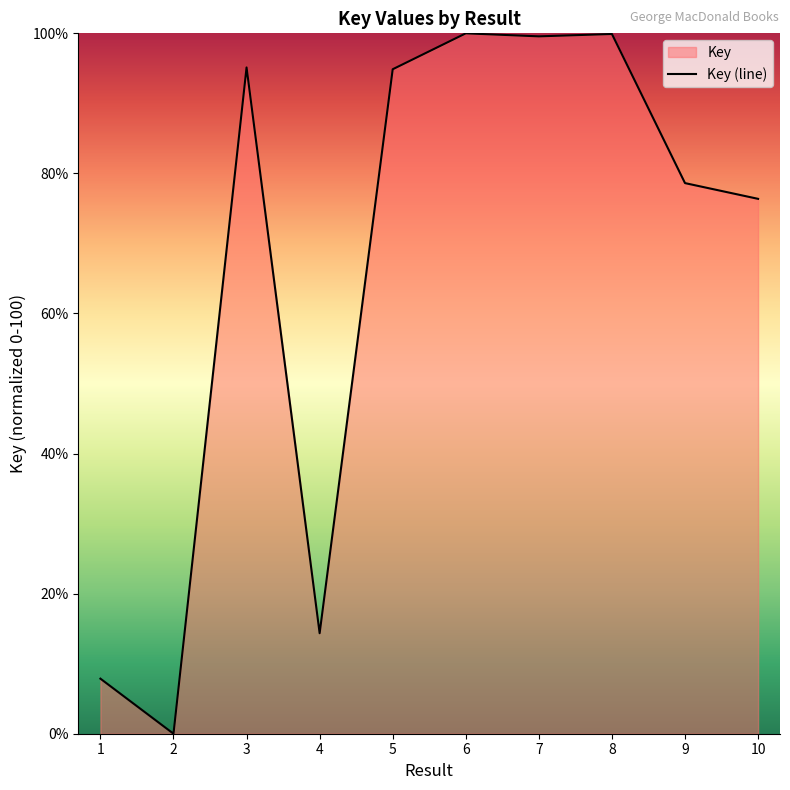

Reading left to right, list all the values displayed in this chart.

1=7.9	2=0.0	3=95.1	4=14.3	5=94.9	6=100.0	7=99.6	8=99.9	9=78.6	10=76.4